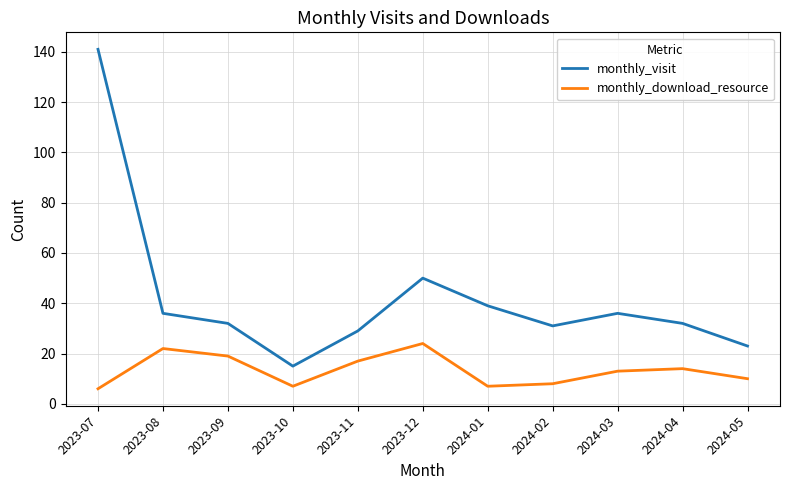

True or false: monthly_visit has more than 0 points higher than both neighbors.

True